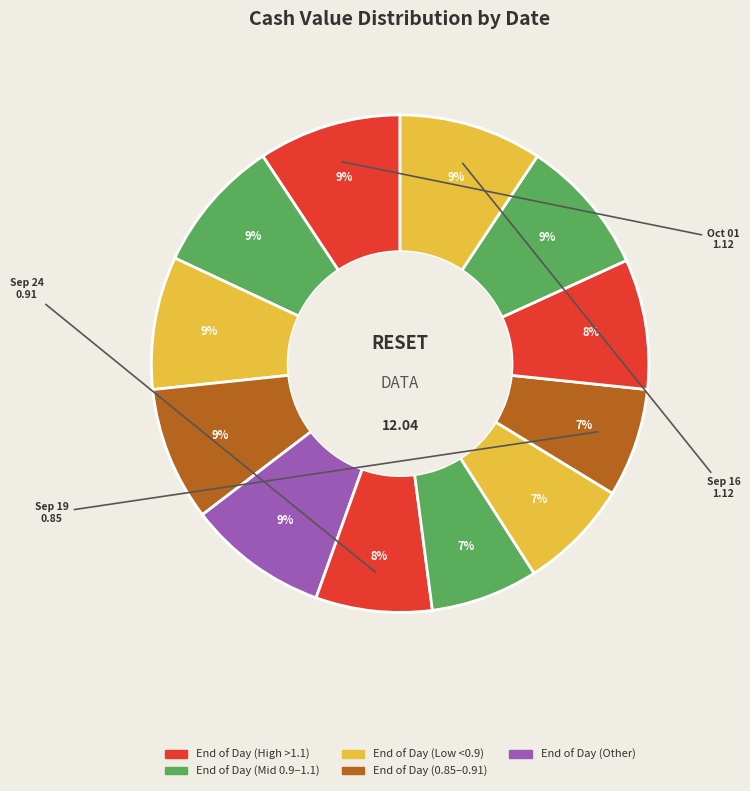

To the nearest percent, what is the average slice percentage?

8%